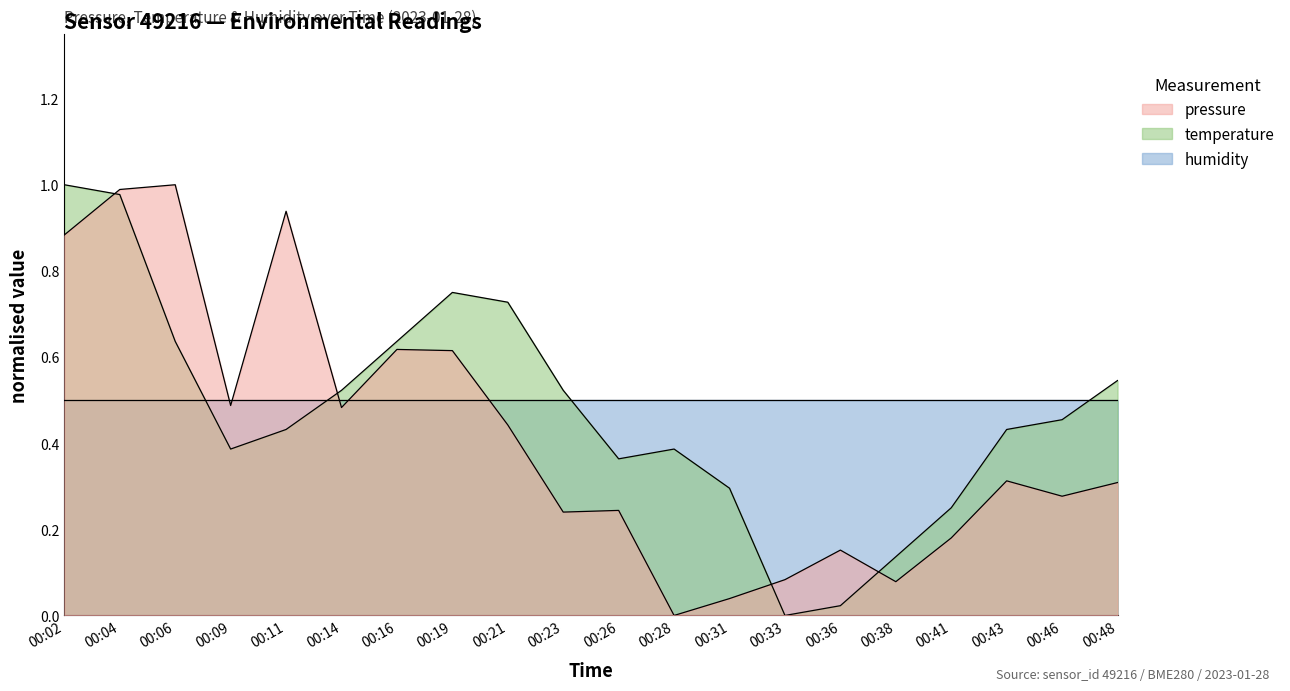

Does the chart display data point markers on the line(s)?

No